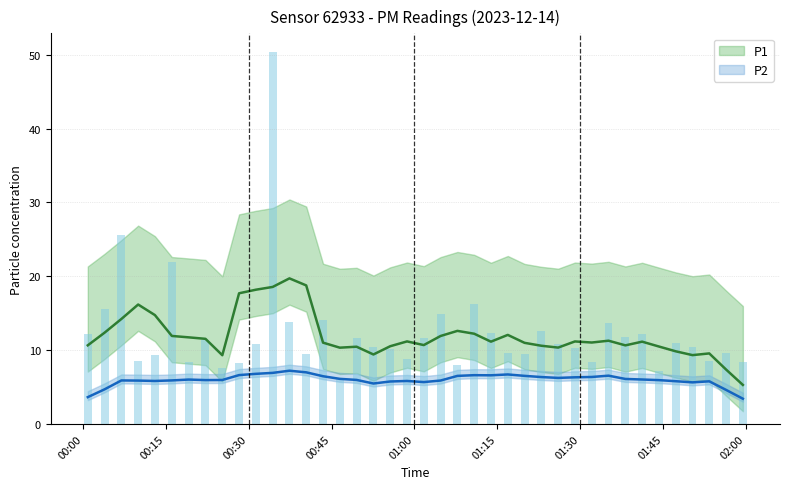

Which series has the widest spread of values?

P1